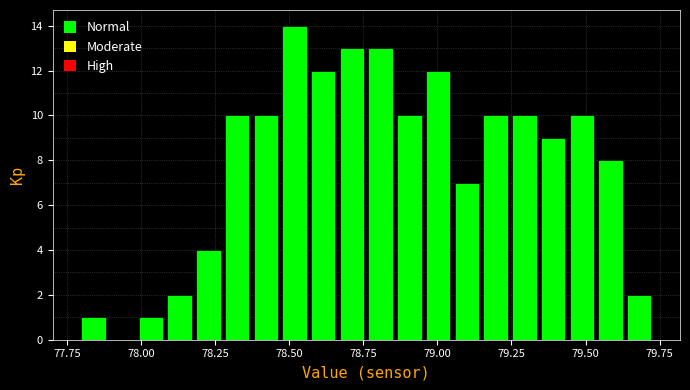

Around what value on the x-axis is the tallest bar? Give the approximate position of its centre, as read against the axis.

78.50